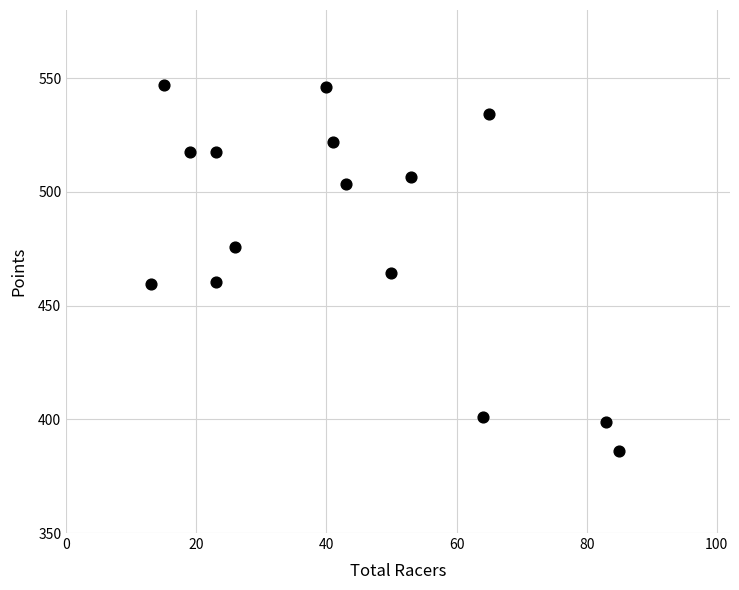

What is the range of X values (max minus min)?

72.0